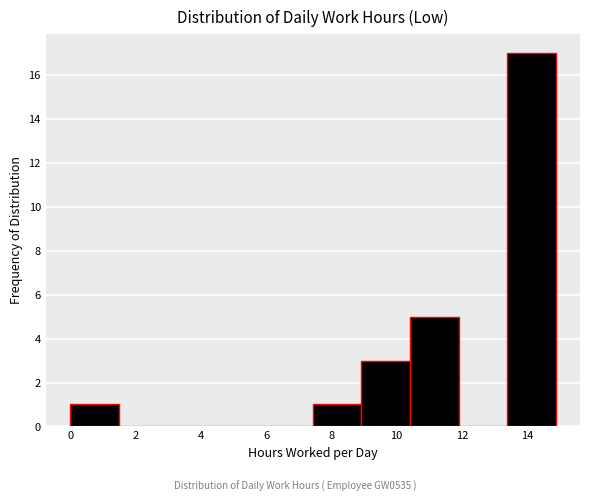

Reading left to right, transcribe this chart: for each bar, give the range it covers on the x-axis and its height. Neither the bar edges nor the heights are printed on the chart, so give them approximately, as read against the axes.

0.0 to 1.4: 1
1.4 to 3.0: 0
3.0 to 4.4: 0
4.4 to 6.0: 0
6.0 to 7.4: 0
7.4 to 9.0: 1
9.0 to 10.4: 3
10.4 to 11.8: 5
11.8 to 13.4: 0
13.4 to 14.8: 17